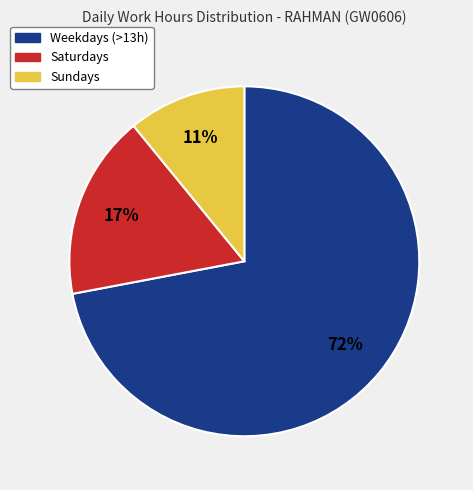

To the nearest percent, what is the average slice percentage?

33%